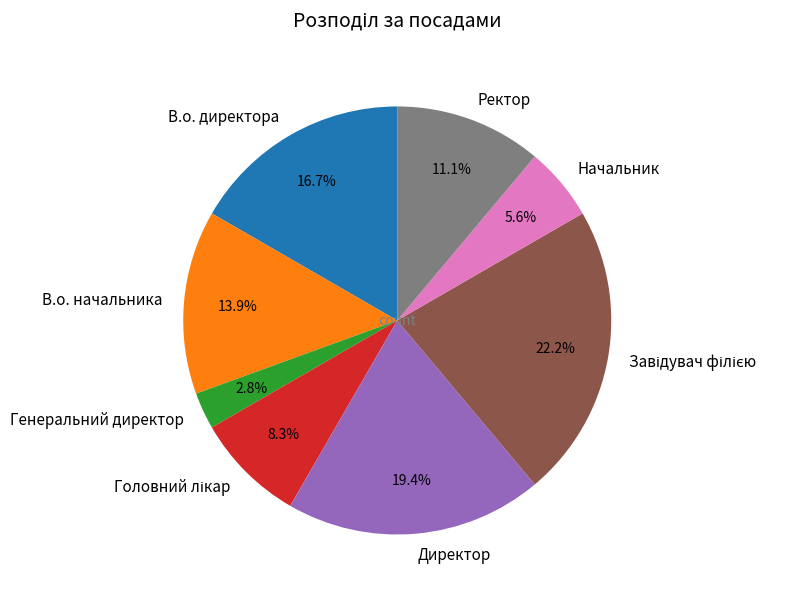

Which category has the smallest portion of the pie?

Генеральний директор